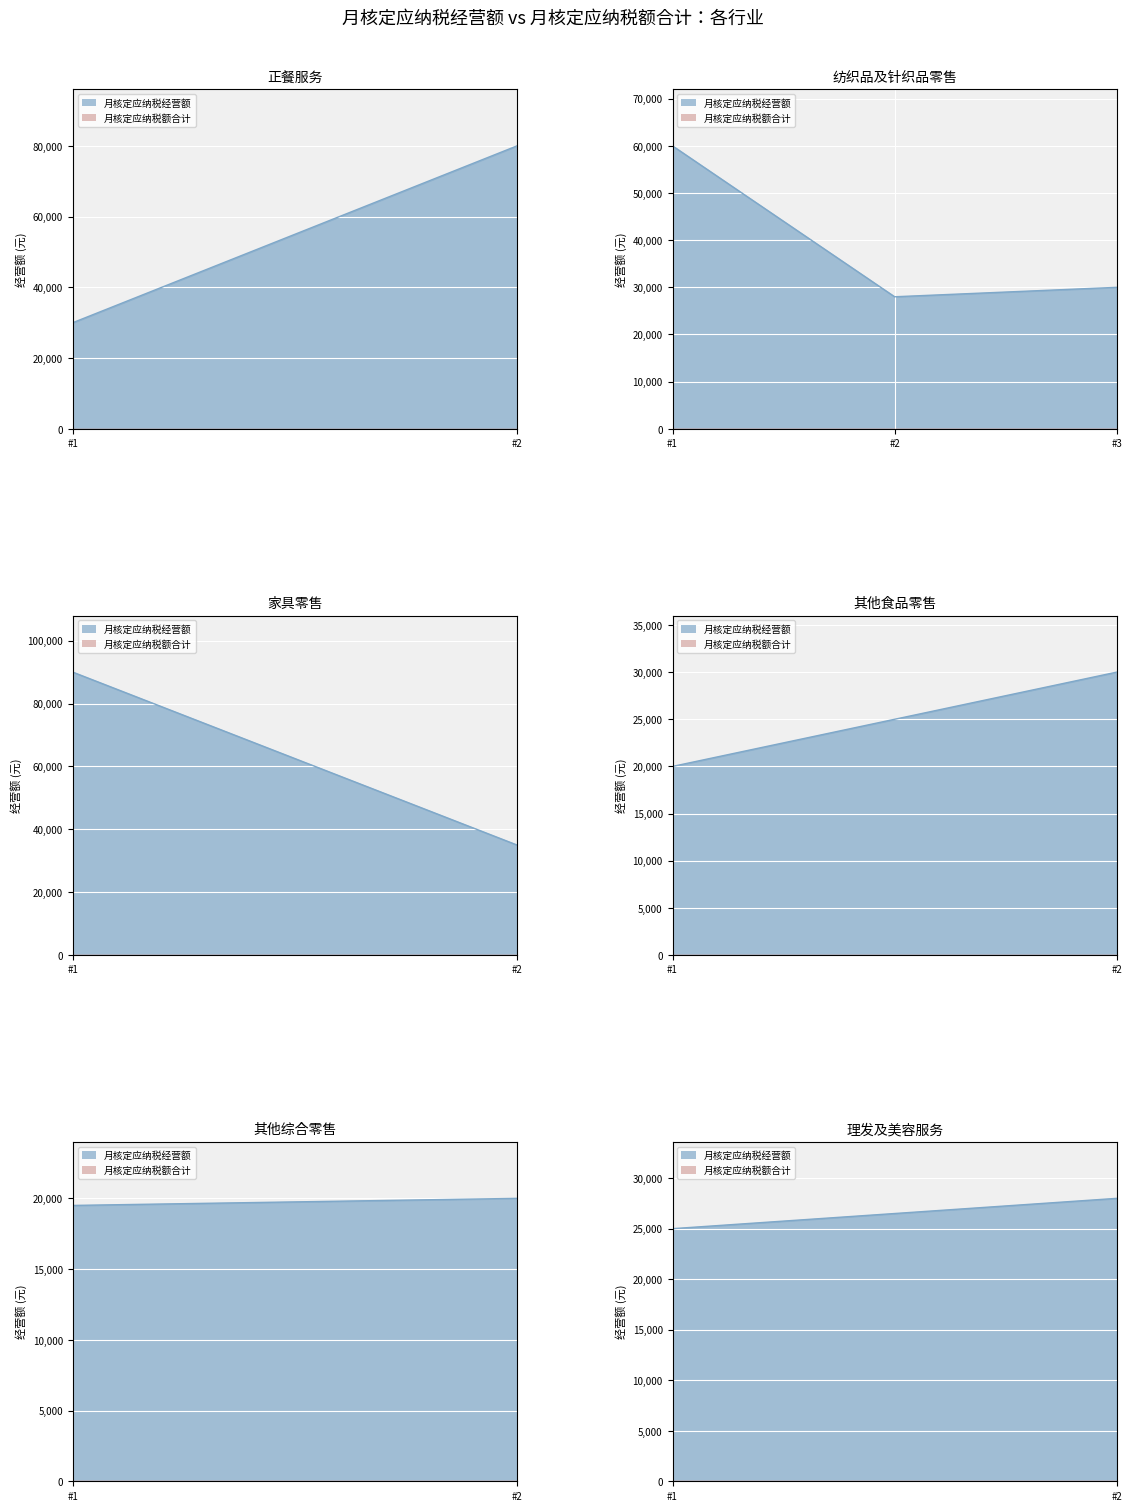

List the series in order of their peak value, lowest first.

月核定应纳税额合计, 月核定应纳税经营额